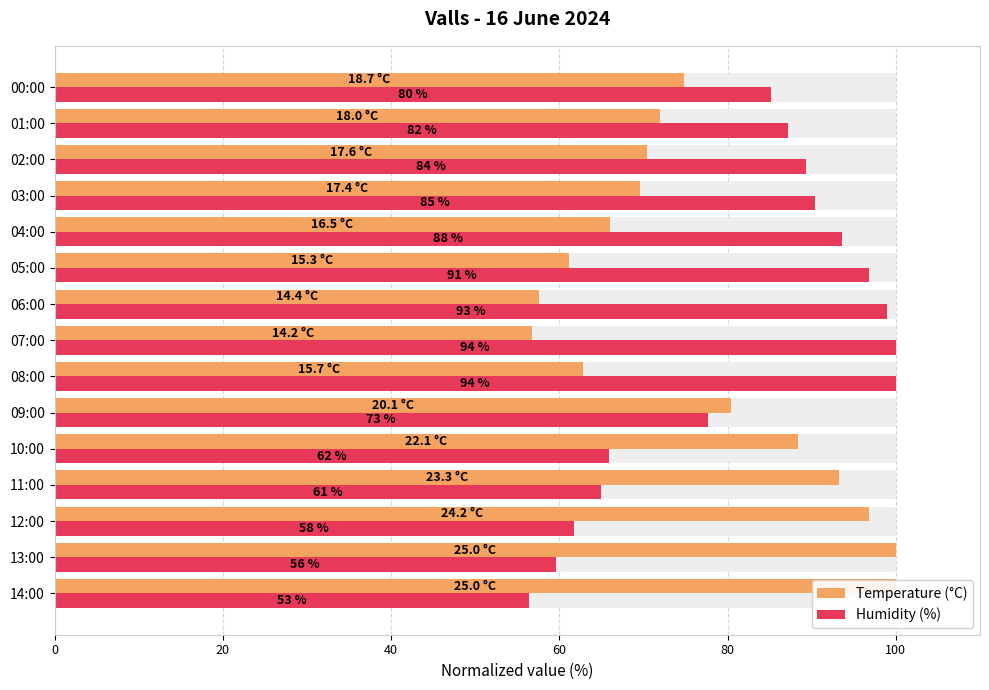

How many categories are shown in the chart?

15